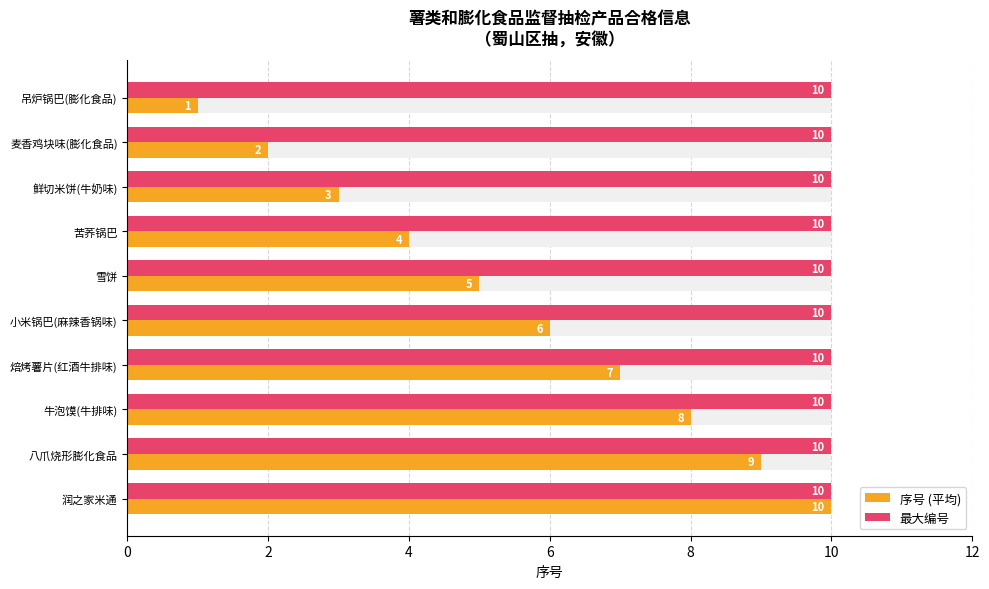

What is the label of the 2nd bar from the left?

2